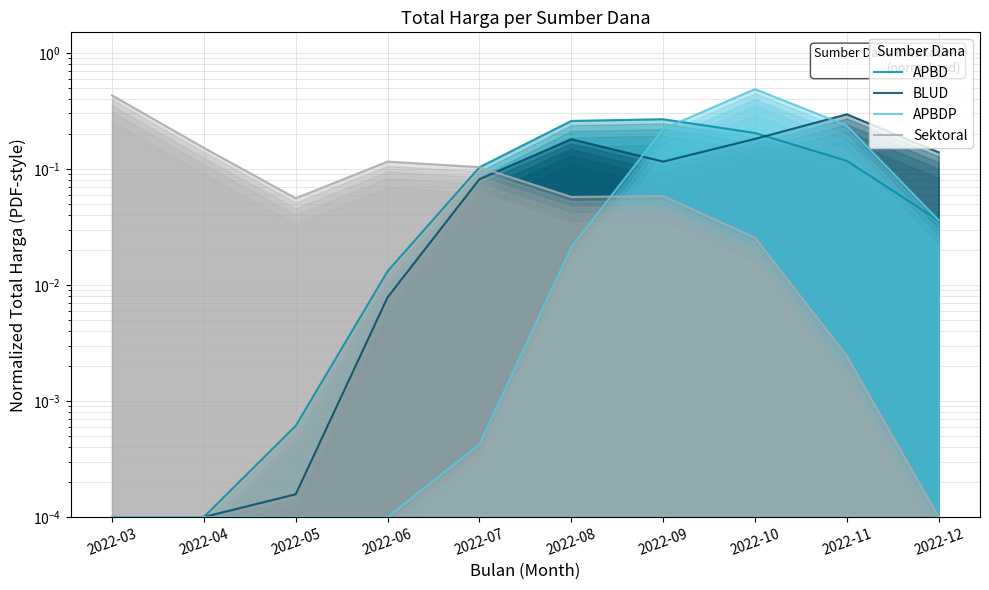

True or false: BLUD and Sektoral cross at least once.

True